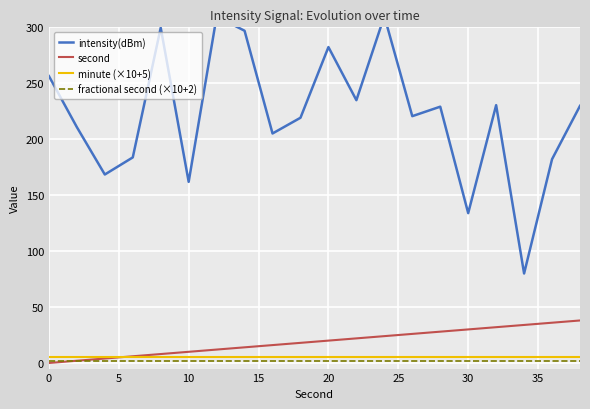

Rank the series by their maximum value, from lowest to highest.

fractional second (×10+2), minute (×10+5), second, intensity(dBm)